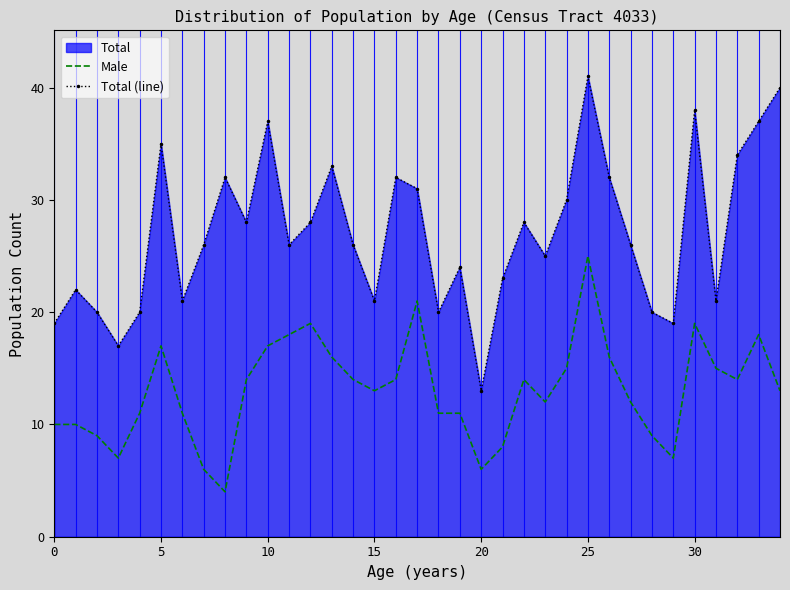

Is the value of Male at 19 greater than the value of Total (line) at 9?

No